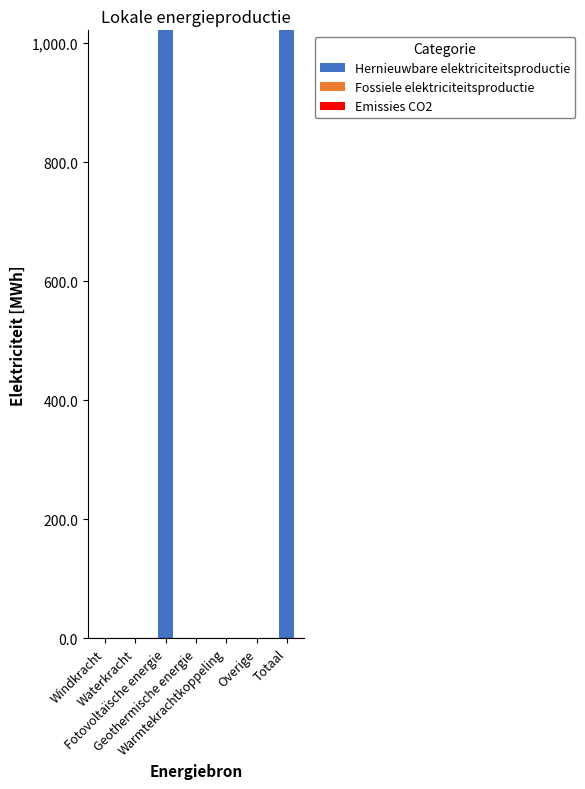

What is the sum of all values?

2042.9